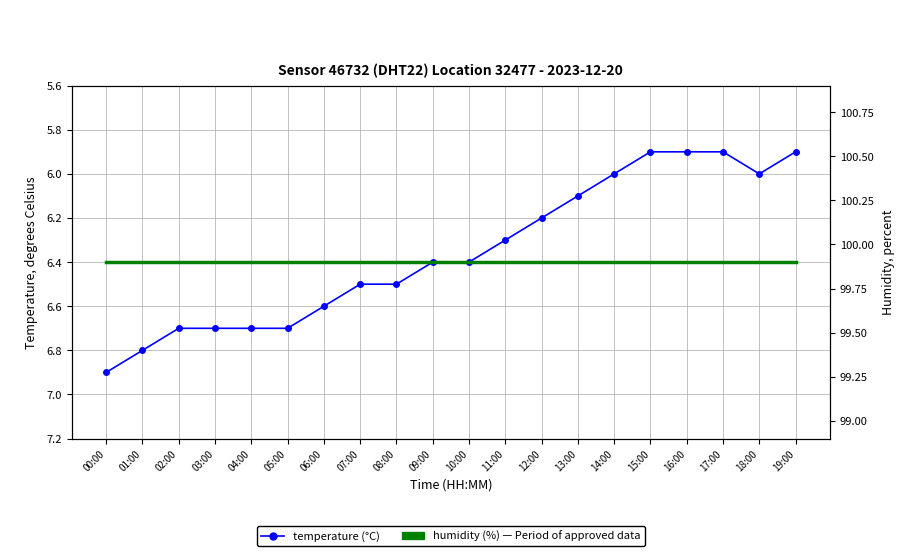

What is the minimum value shown in the chart?

5.9